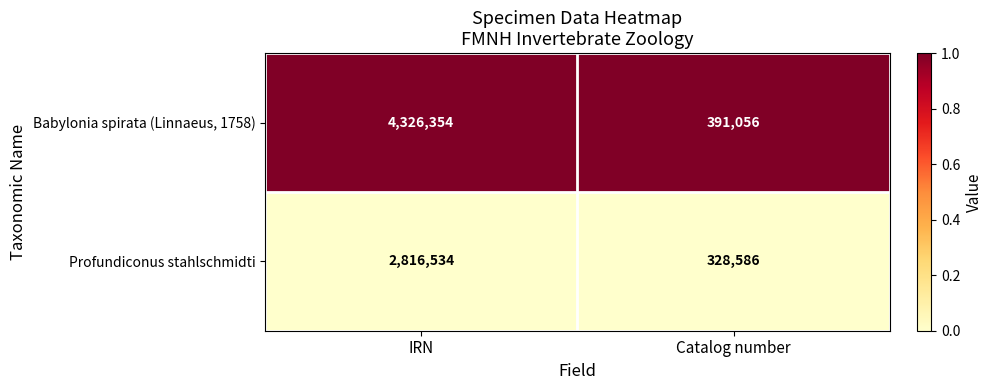

How many data points does each series have?

2